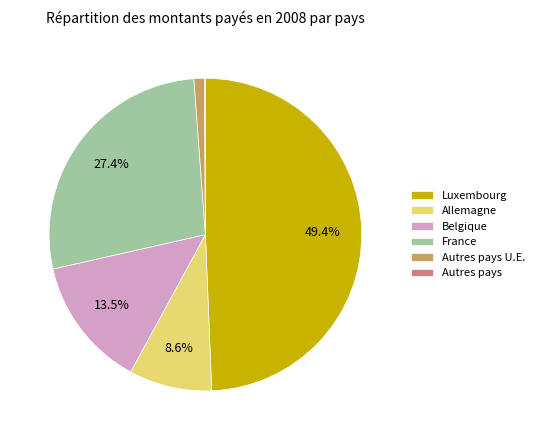

To the nearest percent, what is the difference between the largest and smallest slice percentages?

49%